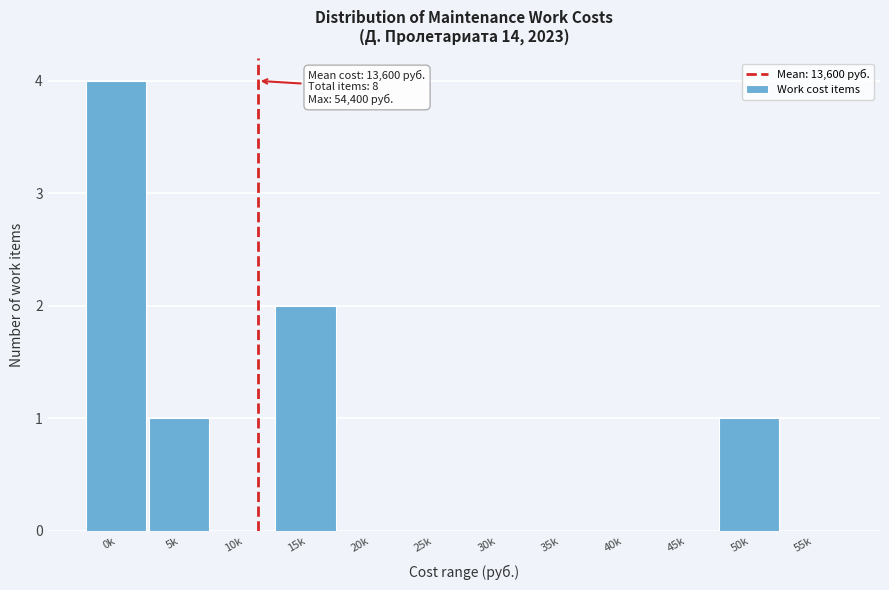

Reading left to right, what are all the values shown in this chart?

0k=4	5k=1	10k=0	15k=2	20k=0	25k=0	30k=0	35k=0	40k=0	45k=0	50k=1	55k=0